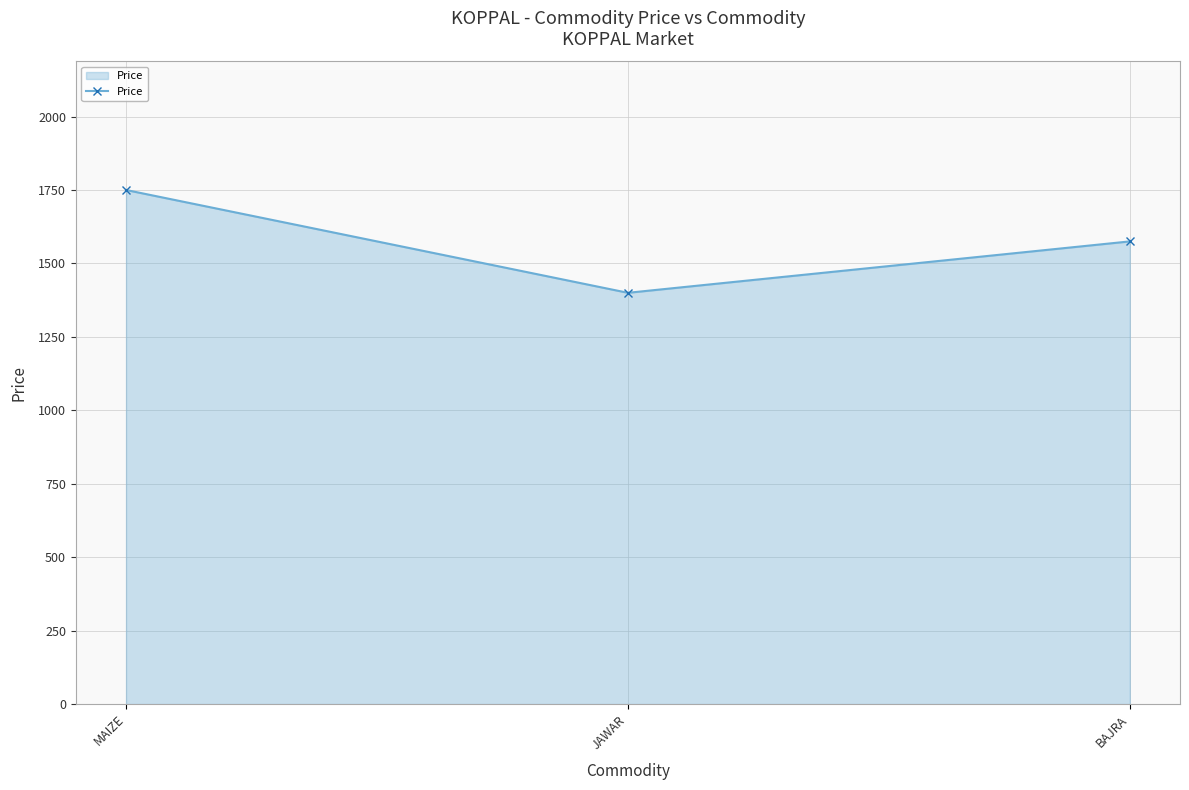

What is the change in value from MAIZE to JAWAR?

-350